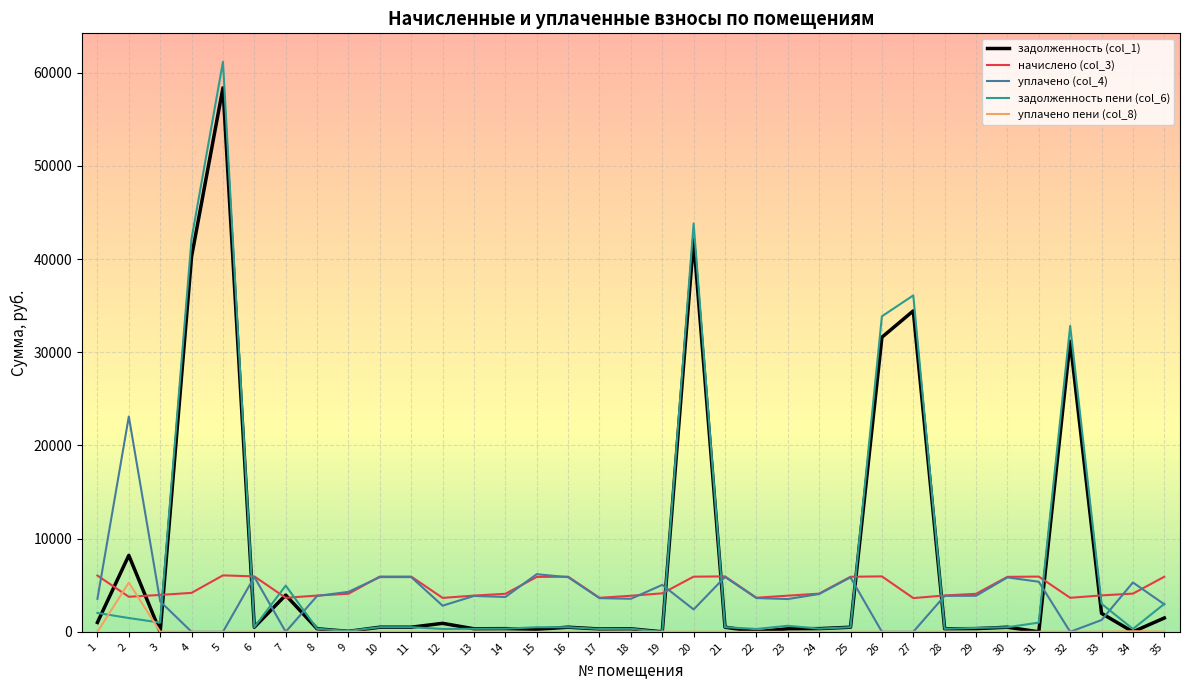

How many intersections are there between уплачено пени (col_8) and начислено (col_3)?

2